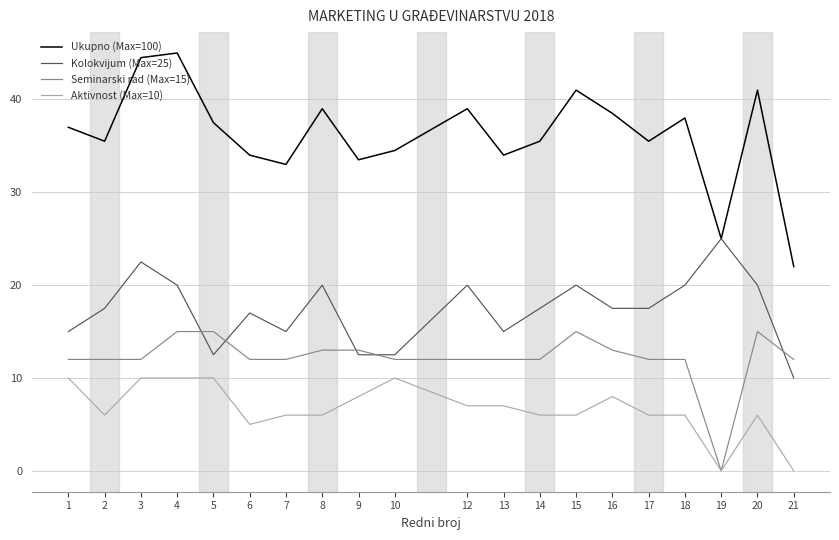

What is the greatest value displayed?

45.0